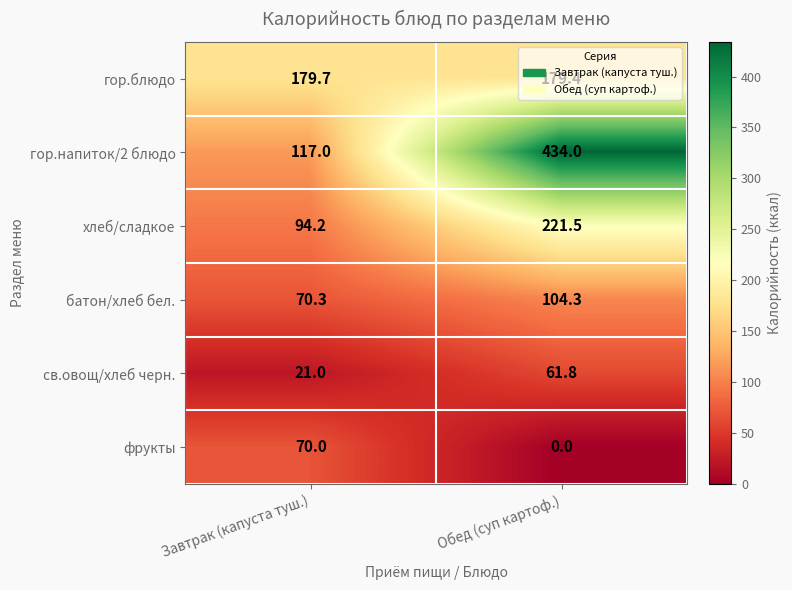

Which label corresponds to the largest value in the chart?

Обед (суп картоф.)